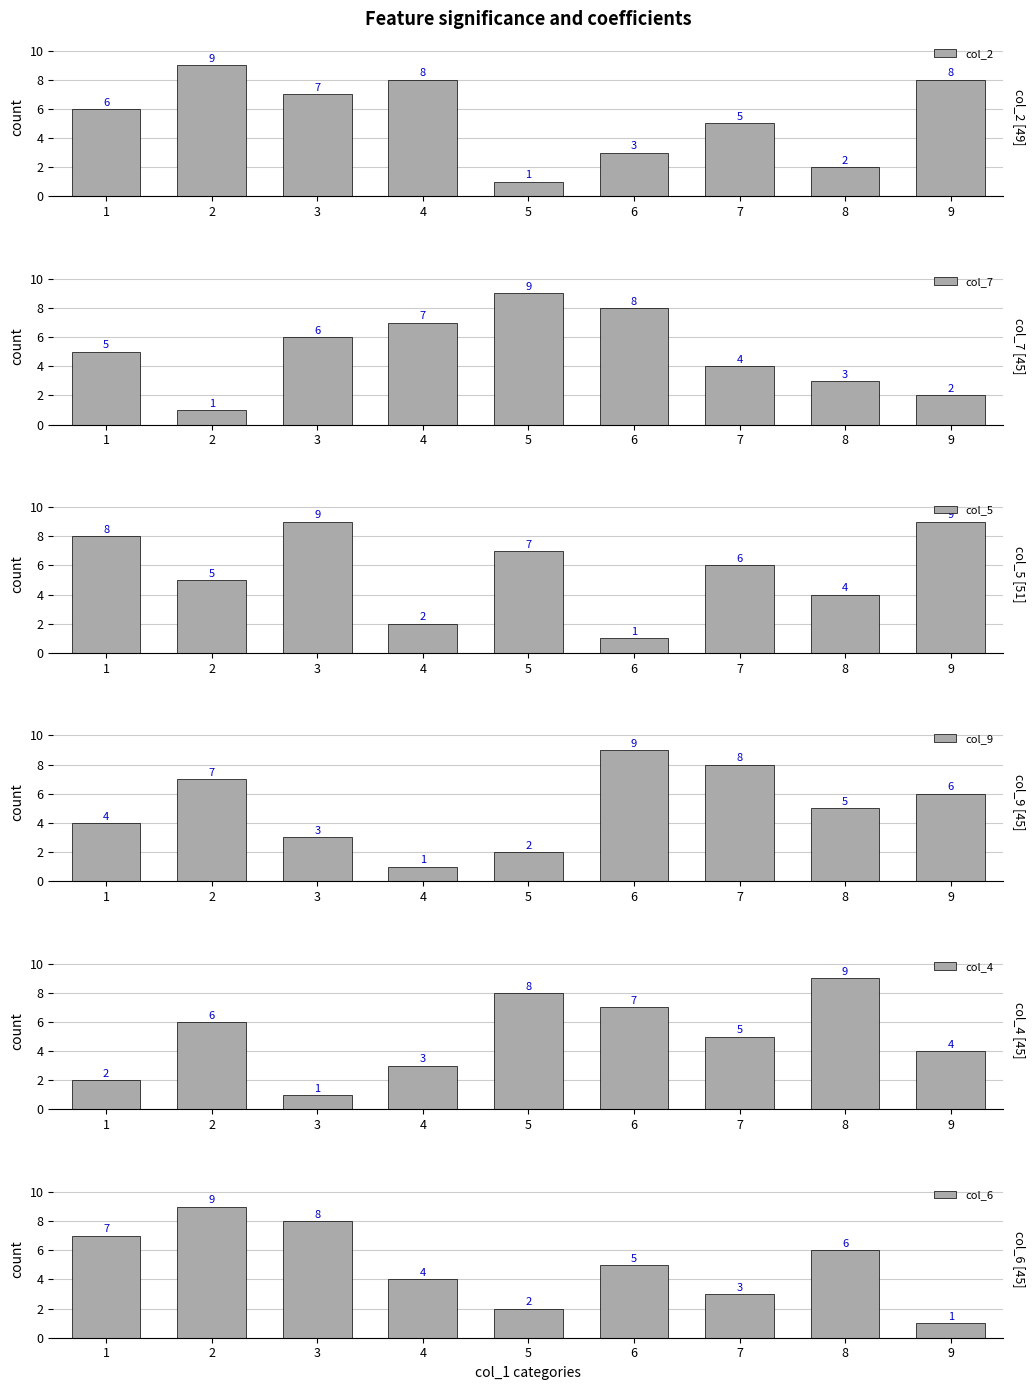

Rank the series at 3 from lowest to highest value.

col_4, col_9, col_7, col_2, col_6, col_5